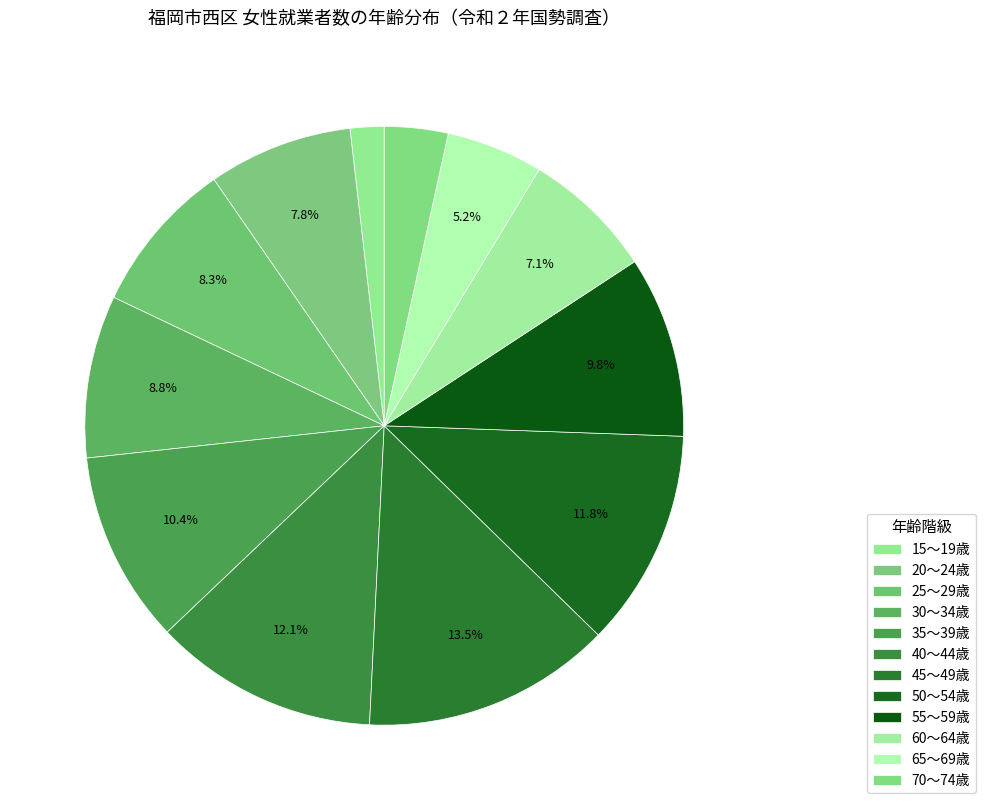

Count the number of slices in the pie.

12